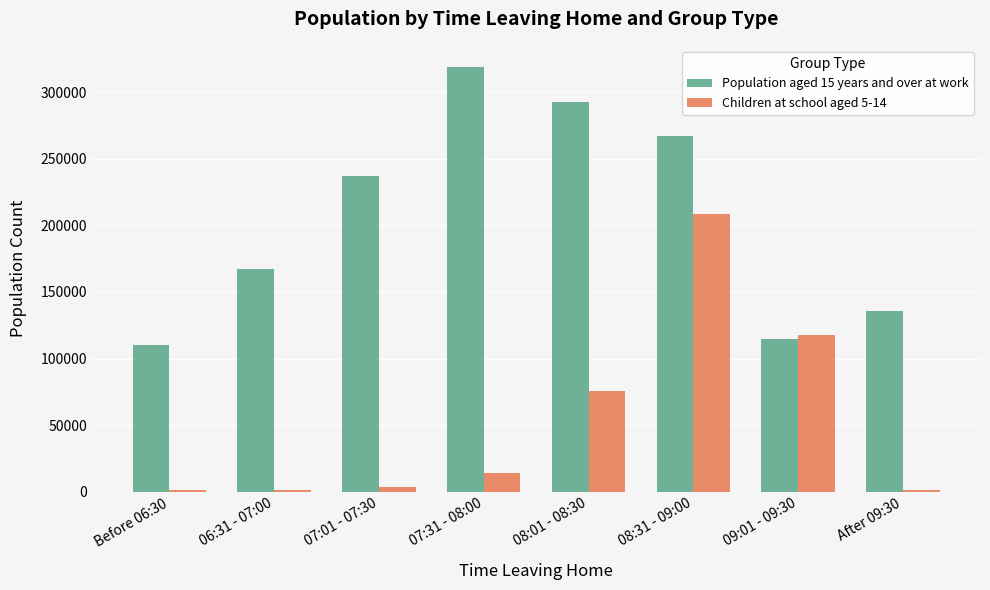

Where is Children at school aged 5-14 nearest to the value 104814?

09:01 - 09:30